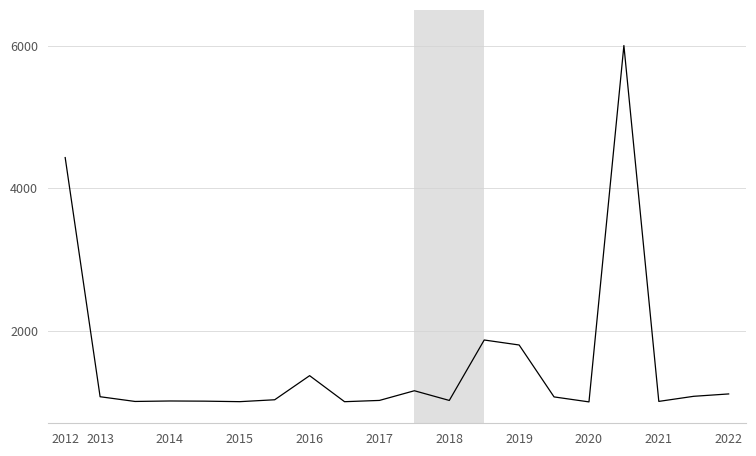

What is the maximum value shown in the chart?

6000.0